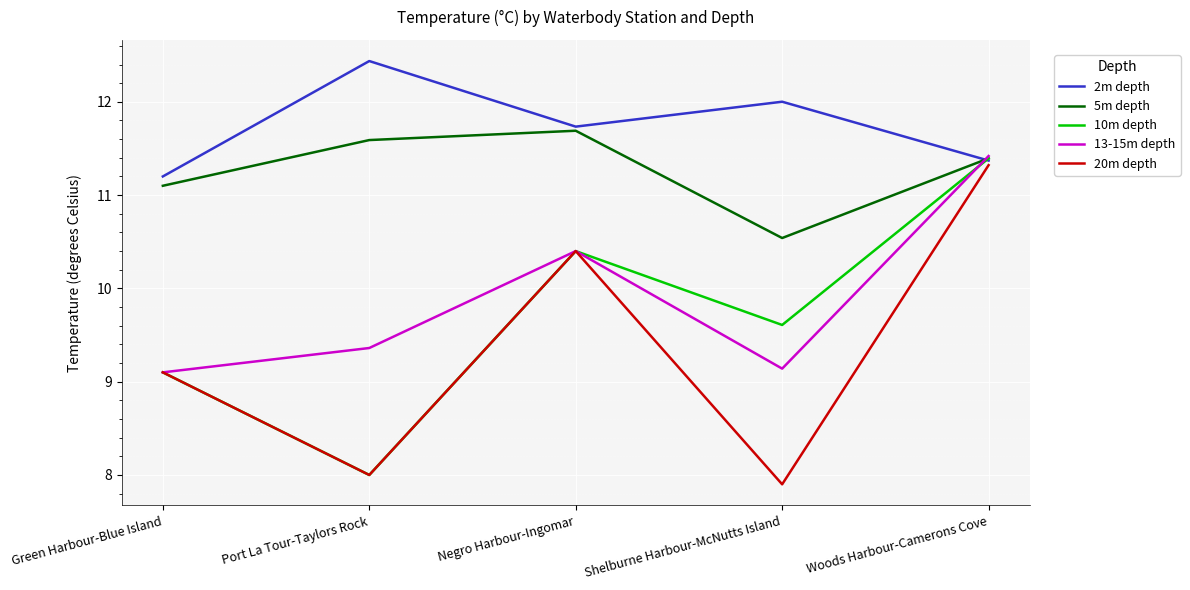

Reading right to left, what are all the values shown in this chart?

2m depth: 11.4	12.0	11.7	12.4	11.2
5m depth: 11.4	10.5	11.7	11.6	11.1
10m depth: 11.4	9.6	10.4	8.0	9.1
13-15m depth: 11.4	9.1	10.4	9.4	9.1
20m depth: 11.3	7.9	10.4	8.0	9.1